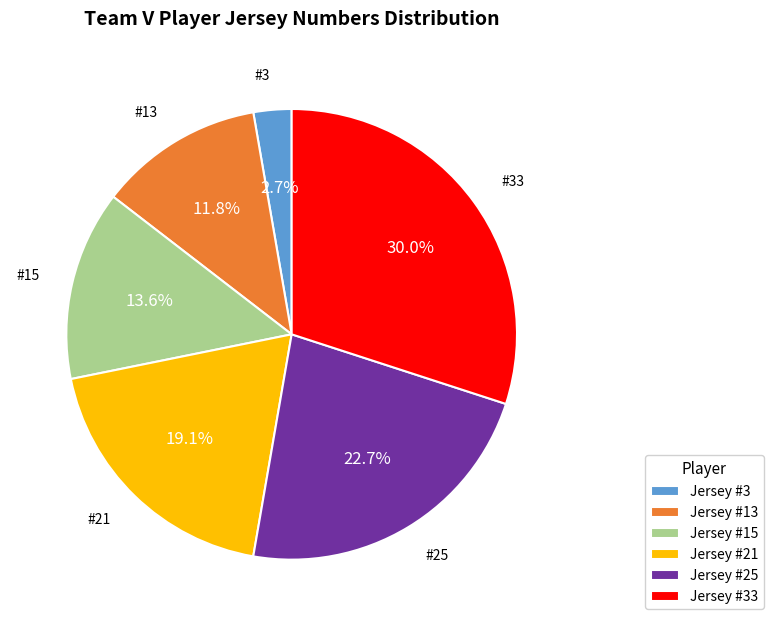

Combined, what portion of the pie is Jersey #21 and Jersey #3?

21.8%